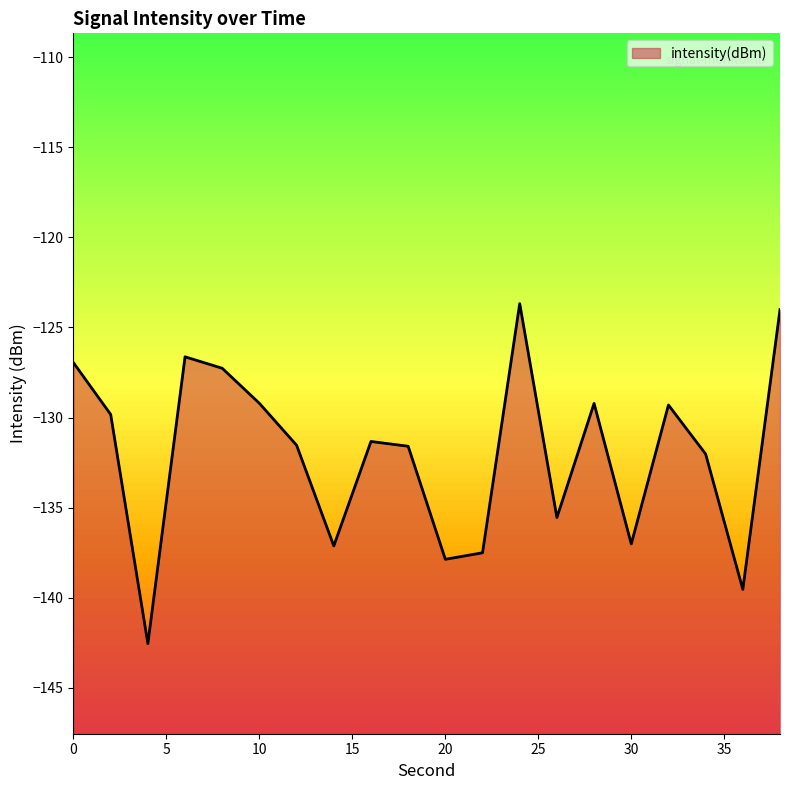

List the labels in order of value, largest first.

24, 38, 6, 0, 8, 10, 28, 32, 2, 16, 12, 18, 34, 26, 30, 14, 22, 20, 36, 4